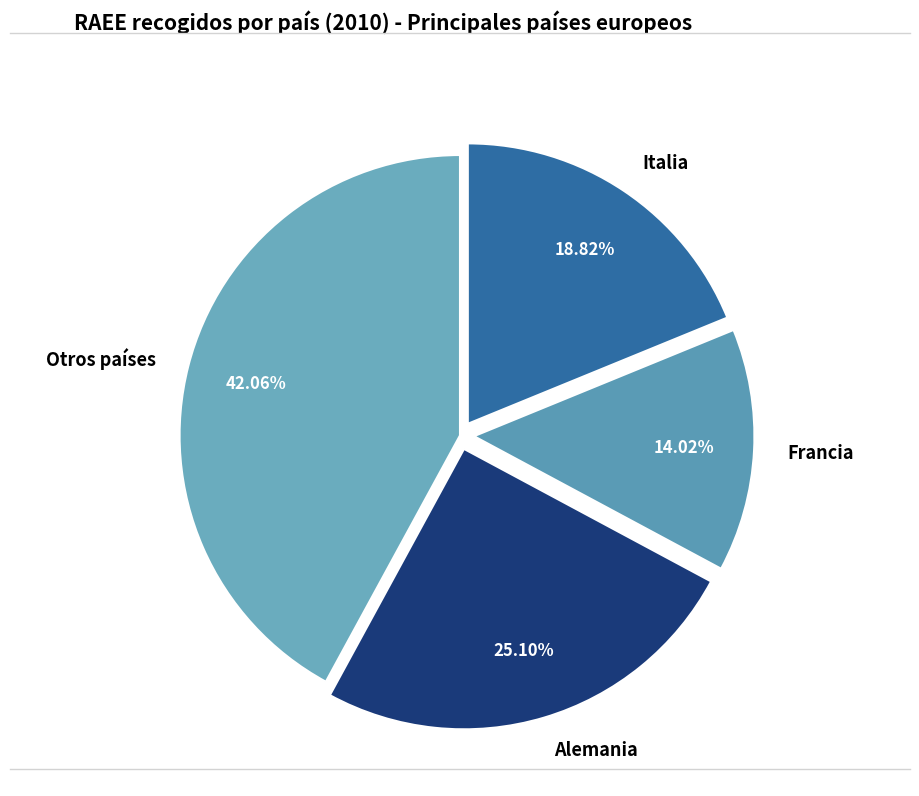

Is the sum of Otros países and Alemania greater than half?

Yes